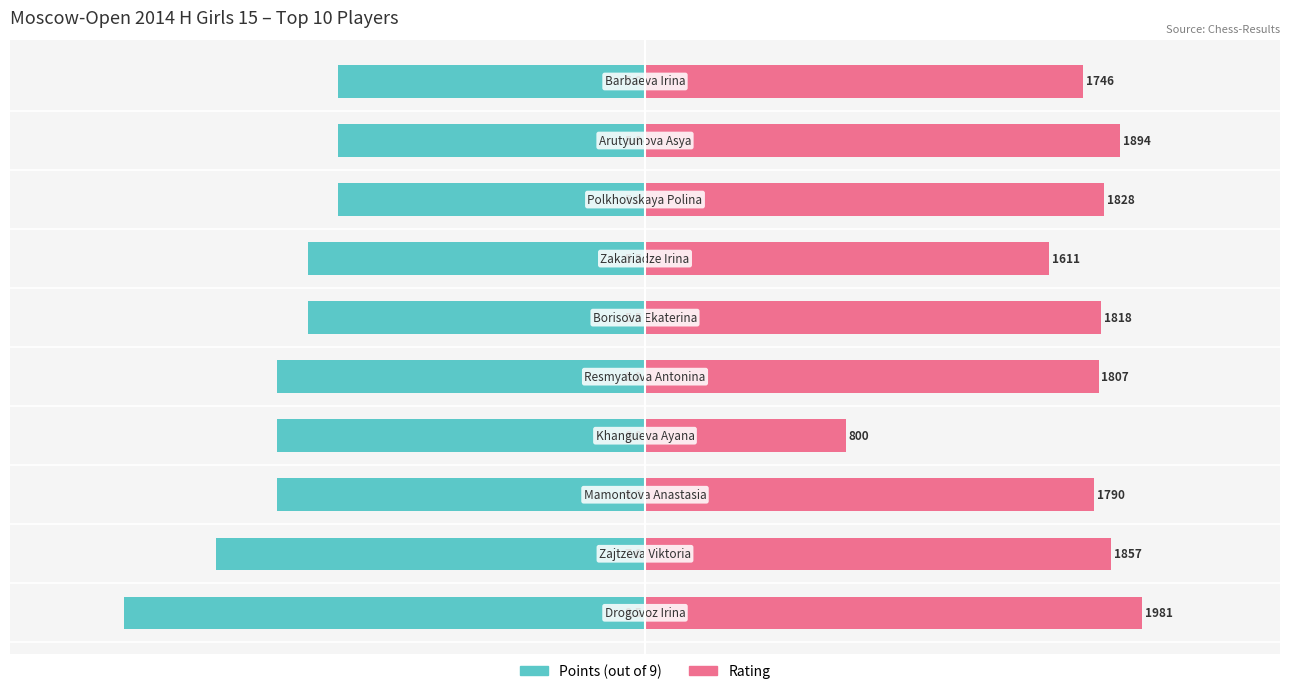

True or false: Rating has a value of 48.8 at 8.

False